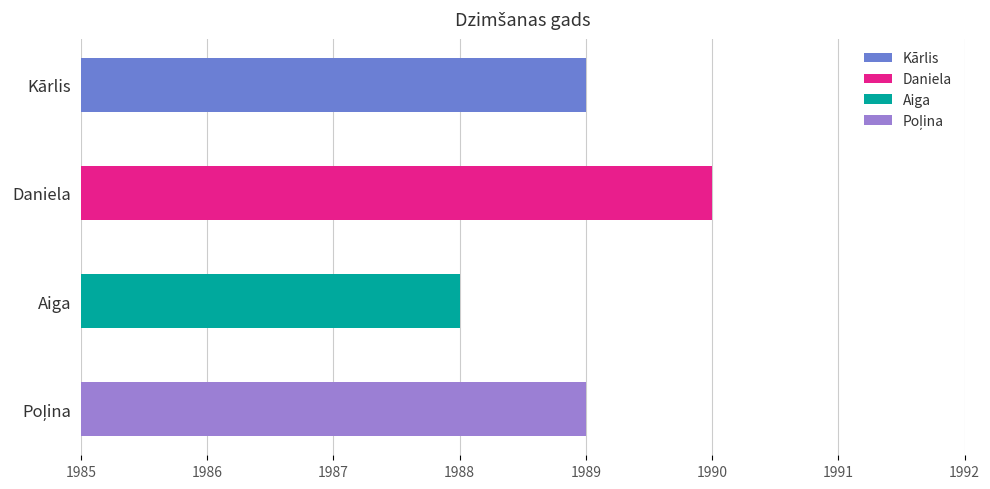

Rank the categories by value from lowest to highest.

Aiga, Kārlis, Poļina, Daniela